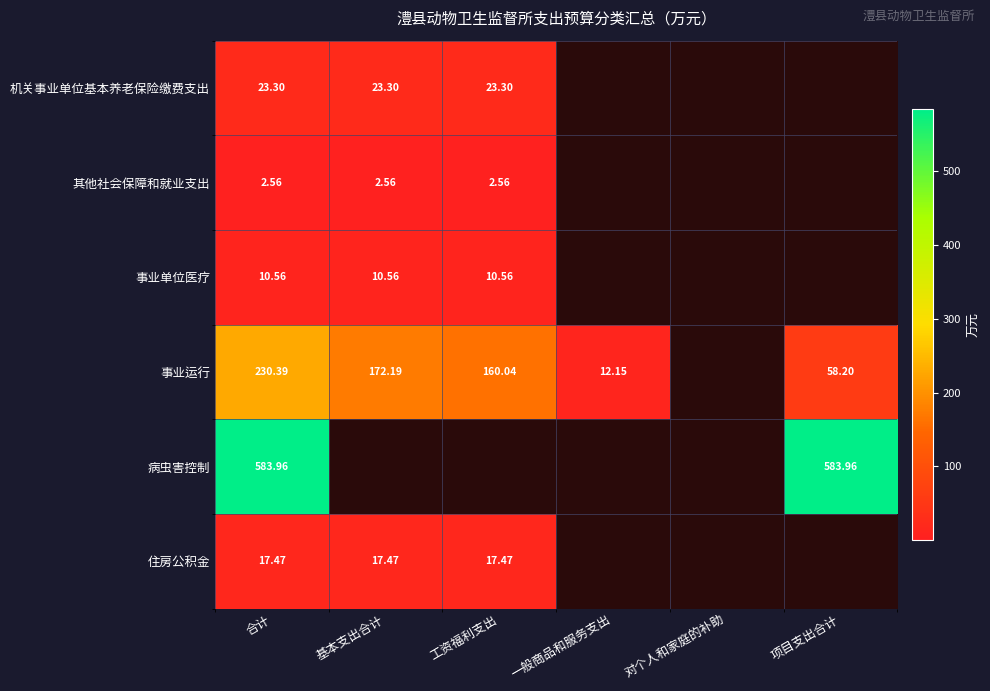

At 合计, list the series in order from largest to smallest.

病虫害控制, 事业运行, 机关事业单位基本养老保险缴费支出, 住房公积金, 事业单位医疗, 其他社会保障和就业支出